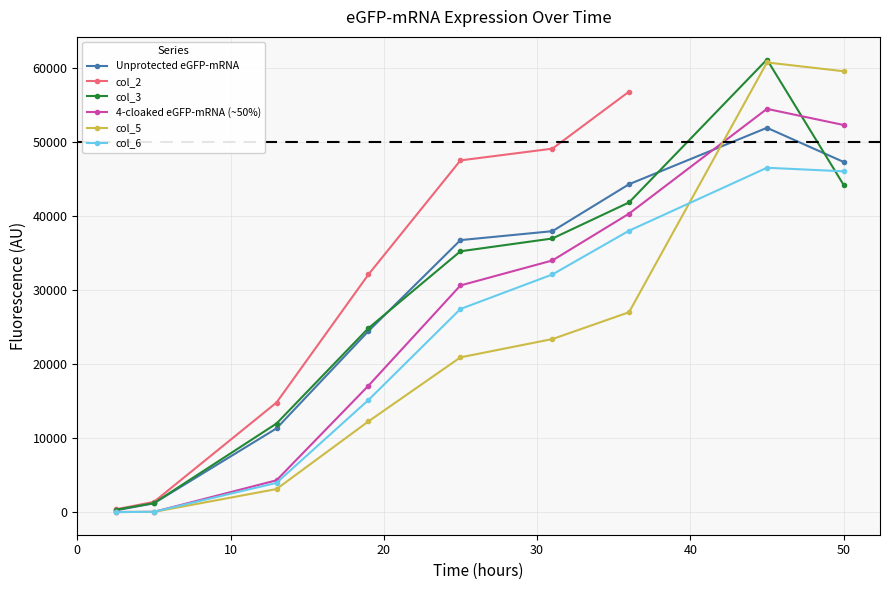

How many data points are less than 30604?

4